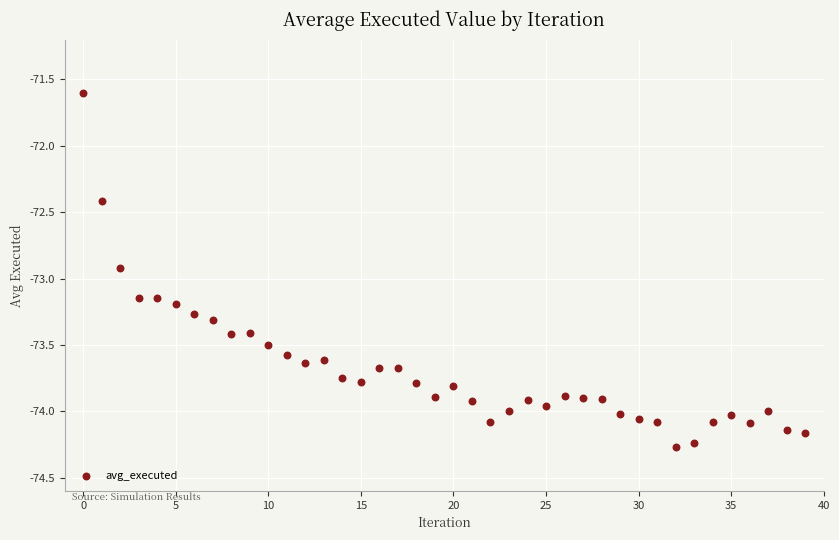

What is the range of Y values (max minus min)?

2.7